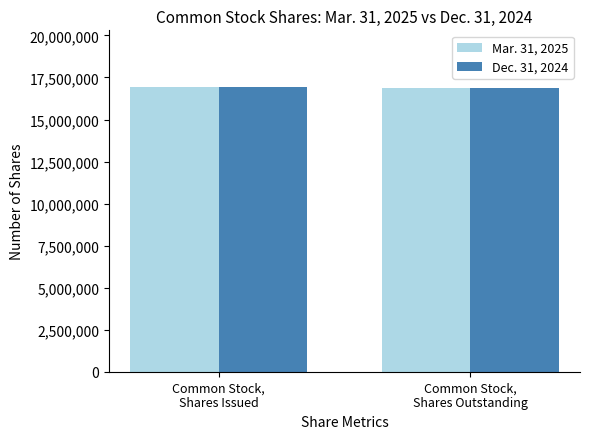

What is the smallest value displayed?

16882045